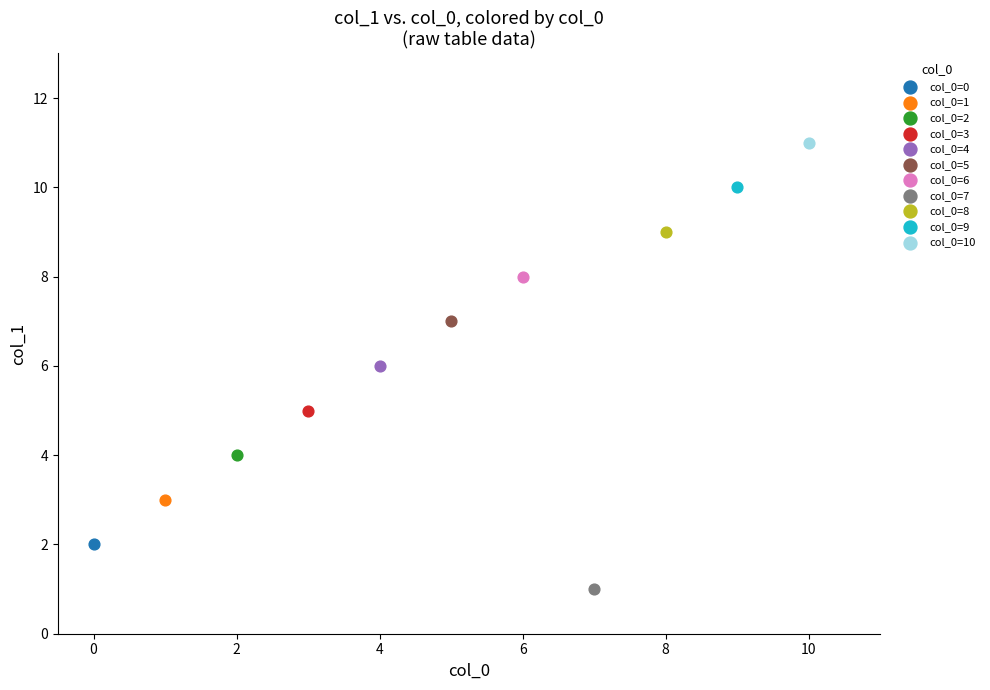

Which series reaches the maximum Y coordinate?

col_0=10